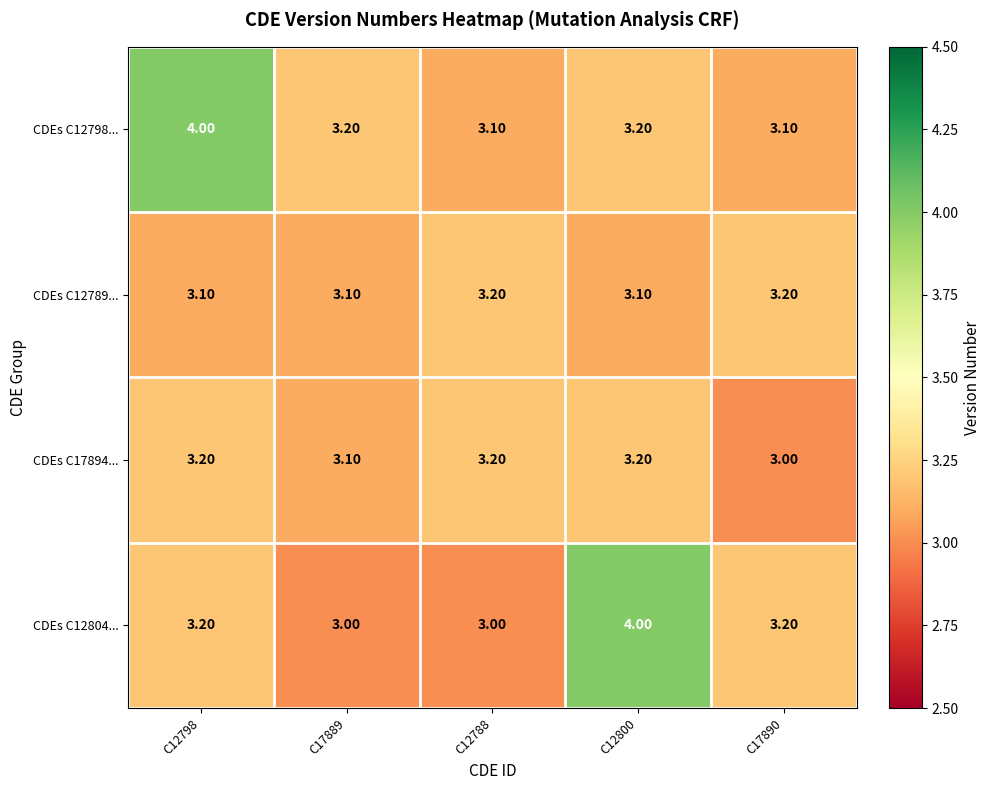

Between C12798 and C12788, which series saw the biggest shift?

CDEs C12798...